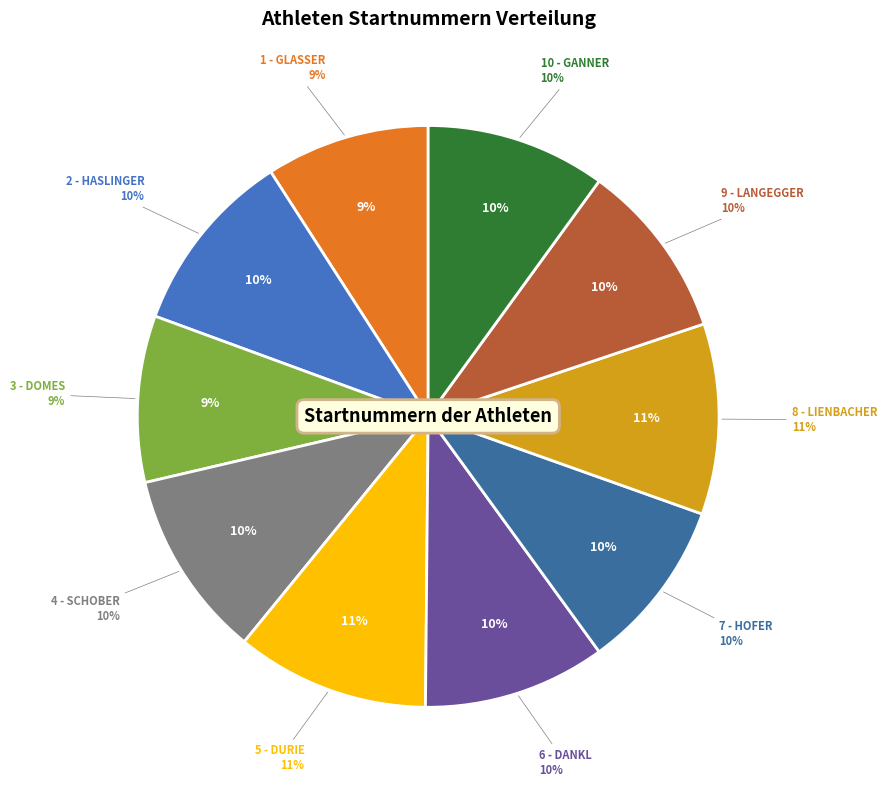

The 7 - HOFER slice represents 17% of the pie. True or false?

False